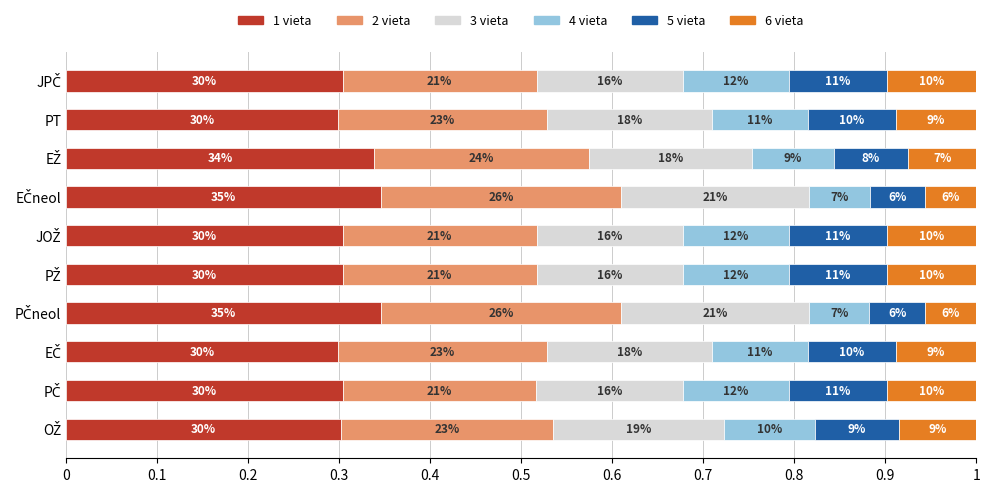

What are all the series names shown in the legend?

1 vieta, 2 vieta, 3 vieta, 4 vieta, 5 vieta, 6 vieta